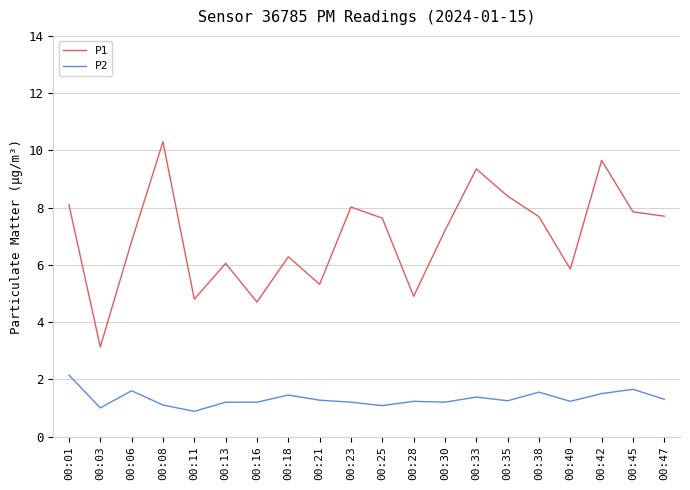

True or false: P2 has a value of 1.2 at 00:30.

True